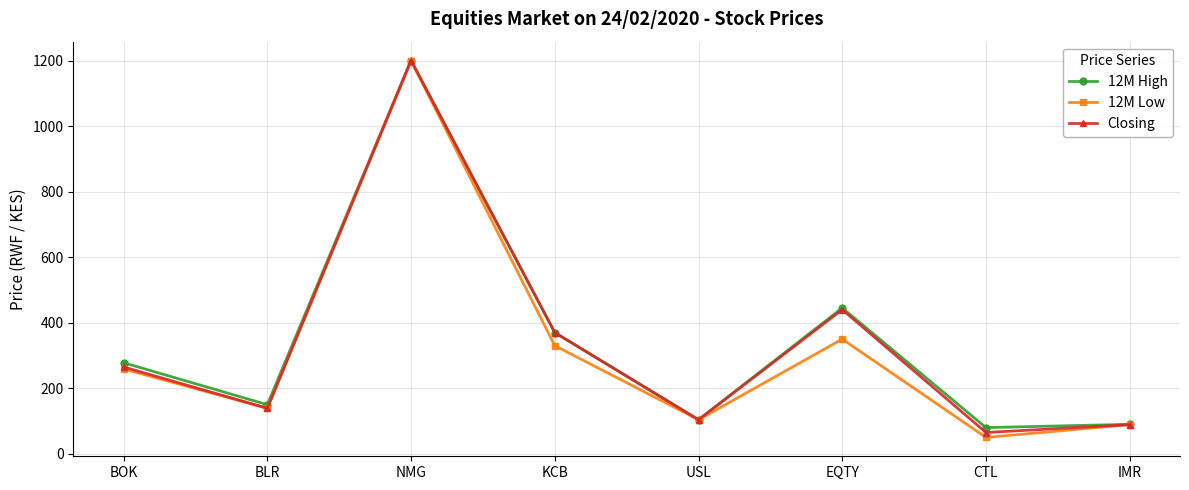

How many lines are shown in the chart?

3